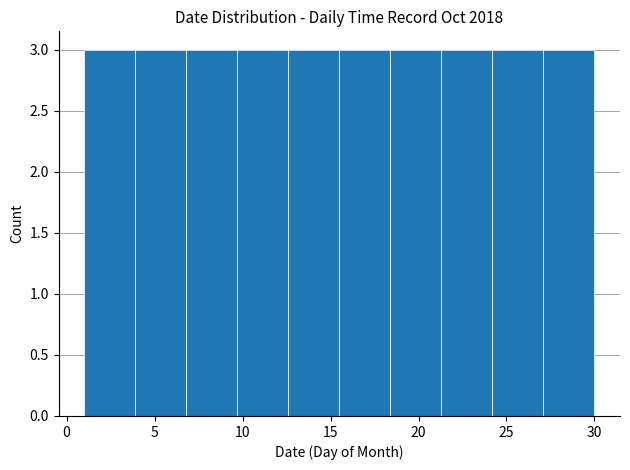

Reading left to right, transcribe this chart: for each bar, give the range it covers on the x-axis and its height. Neither the bar edges nor the heights are printed on the chart, so give them approximately, as read against the axes.

1.0 to 3.9: 3
3.9 to 6.8: 3
6.8 to 9.7: 3
9.7 to 12.6: 3
12.6 to 15.5: 3
15.5 to 18.4: 3
18.4 to 21.3: 3
21.3 to 24.2: 3
24.2 to 27.1: 3
27.1 to 30.0: 3